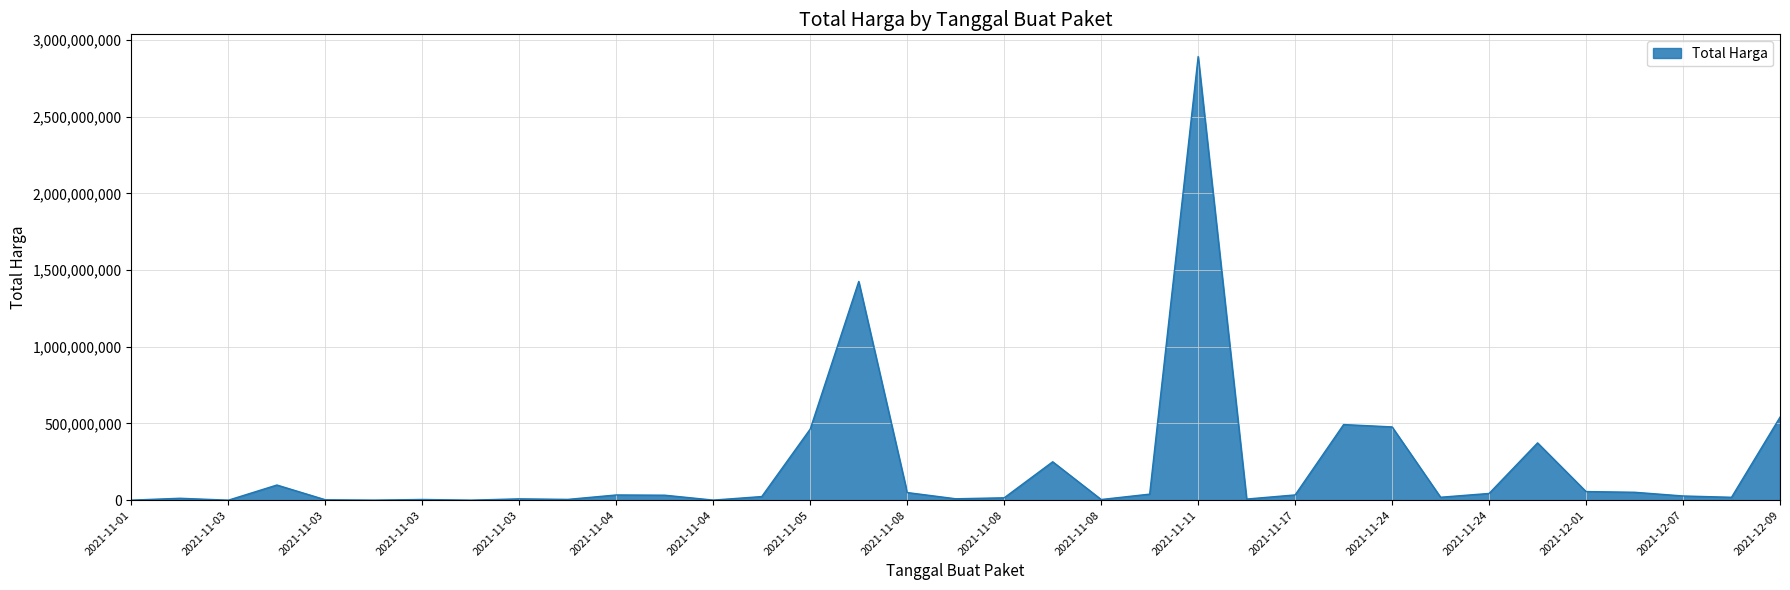

What is the difference between the maximum and minimum values?

2892044000